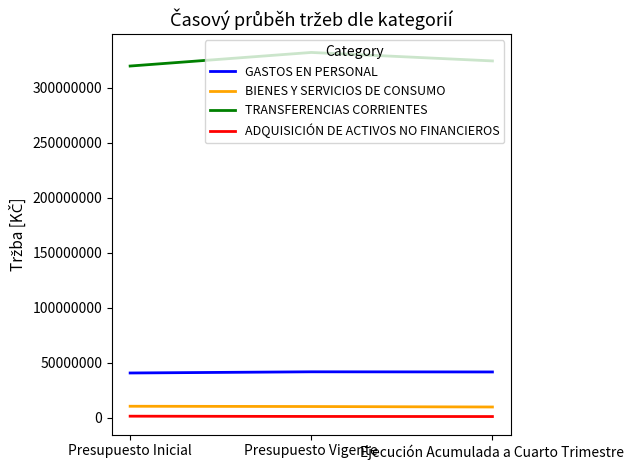

Is it true that TRANSFERENCIAS CORRIENTES equals 324591691 at Ejecución Acumulada a Cuarto Trimestre?

True